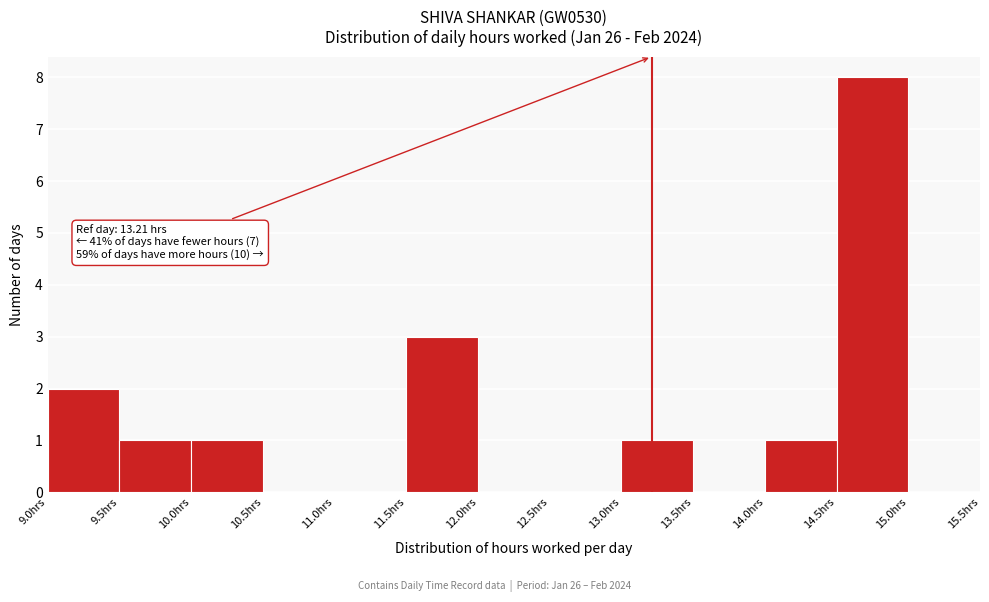

Over which range of the x-axis is the bar tallest?

14.5 to 15.0